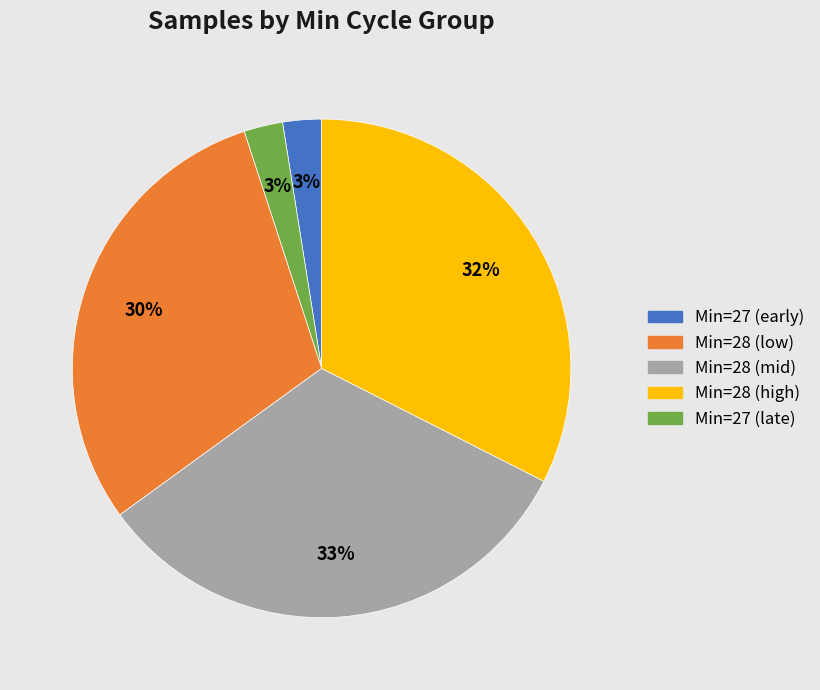

Count the number of slices in the pie.

5